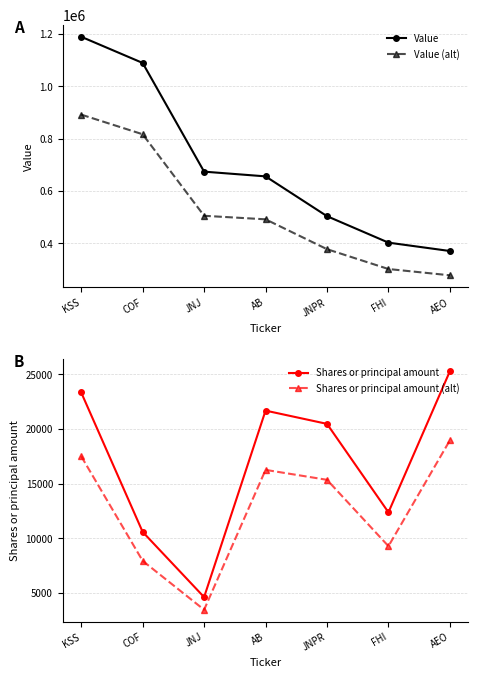

What is the difference between the second highest and second lowest values in the Shares or principal amount (alt) series?

9560.2